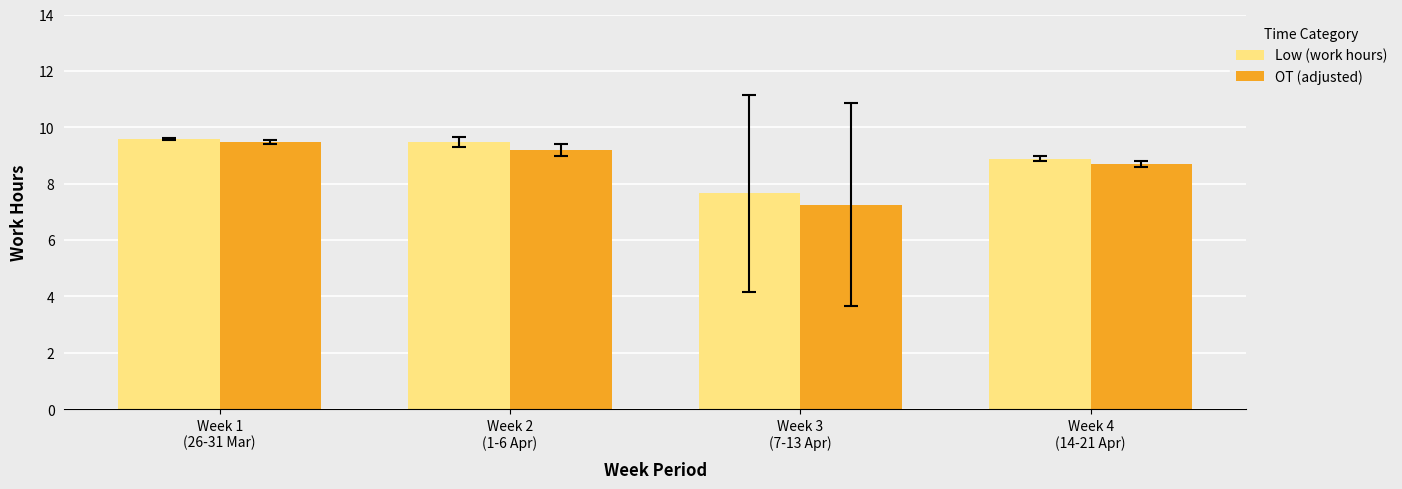

Which series has the largest total across all categories?

Low (work hours)